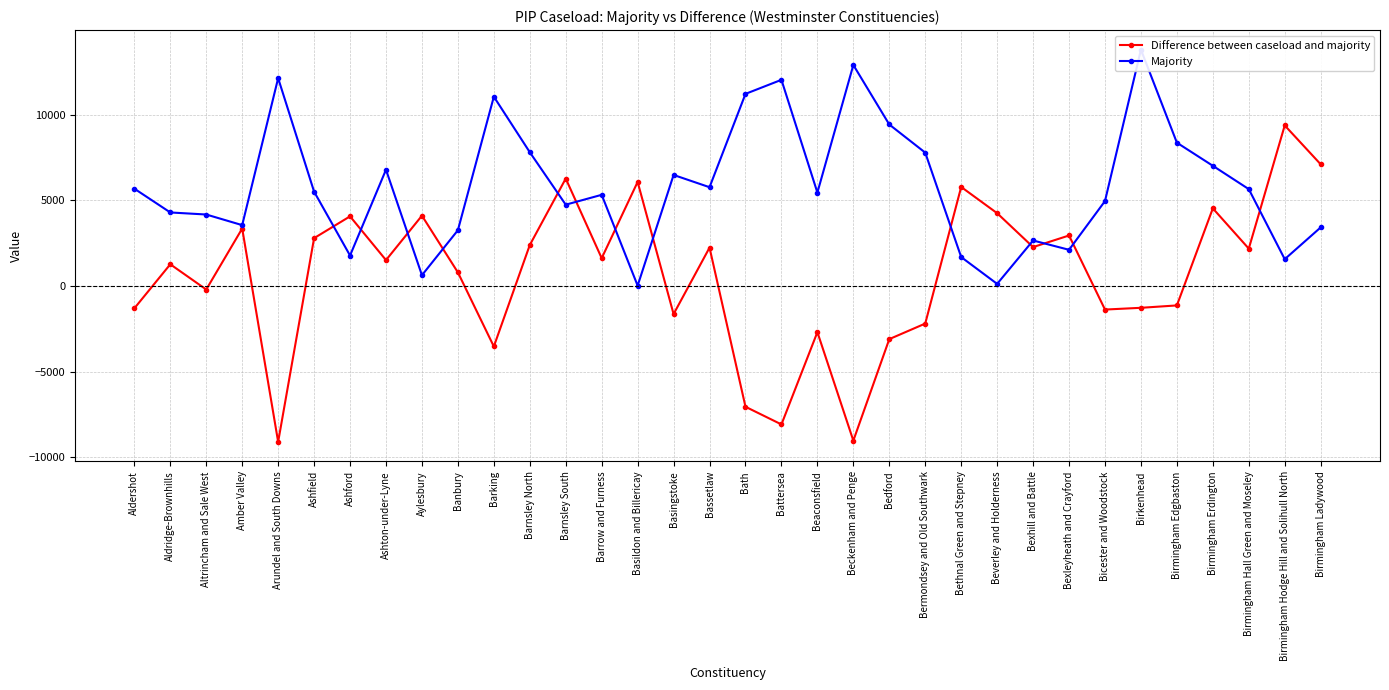

True or false: Difference between caseload and majority has a value of -1273 at Birkenhead.

True